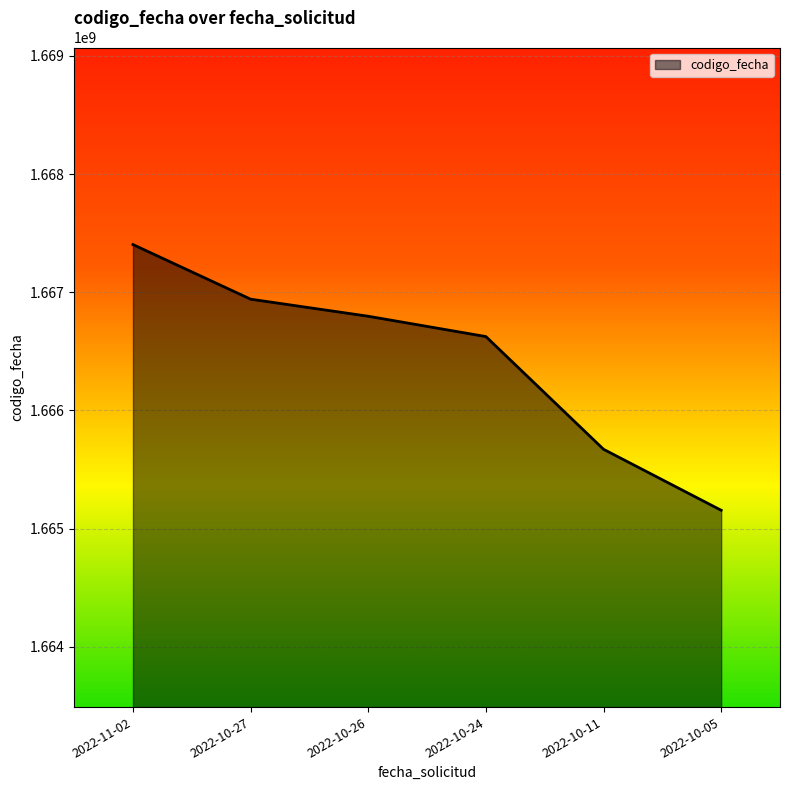

The chart shows a value of 2229169000 at 2022-11-02. True or false?

False